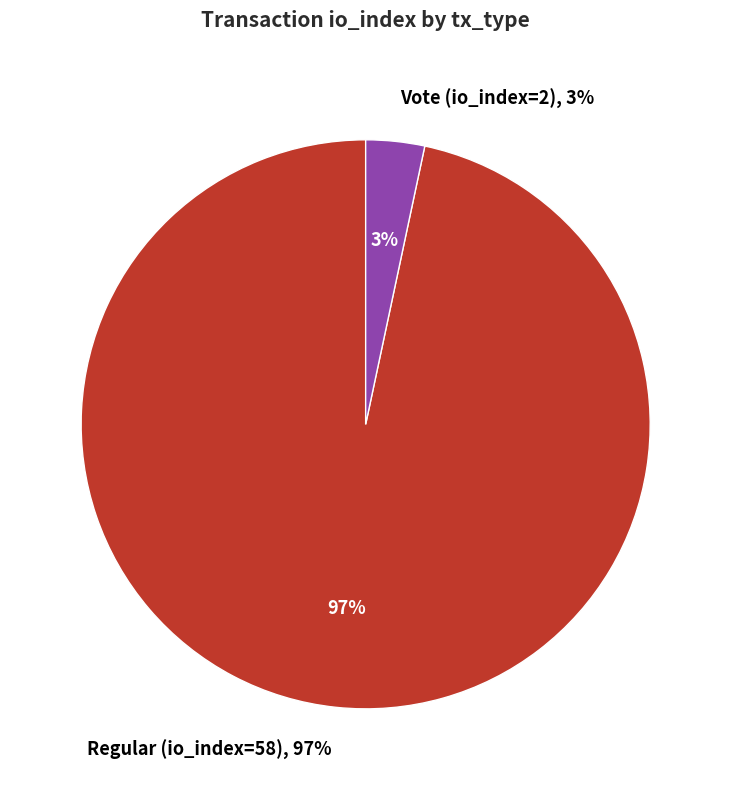

Is it true that Vote (io_index=2) is 3% of the pie?

True